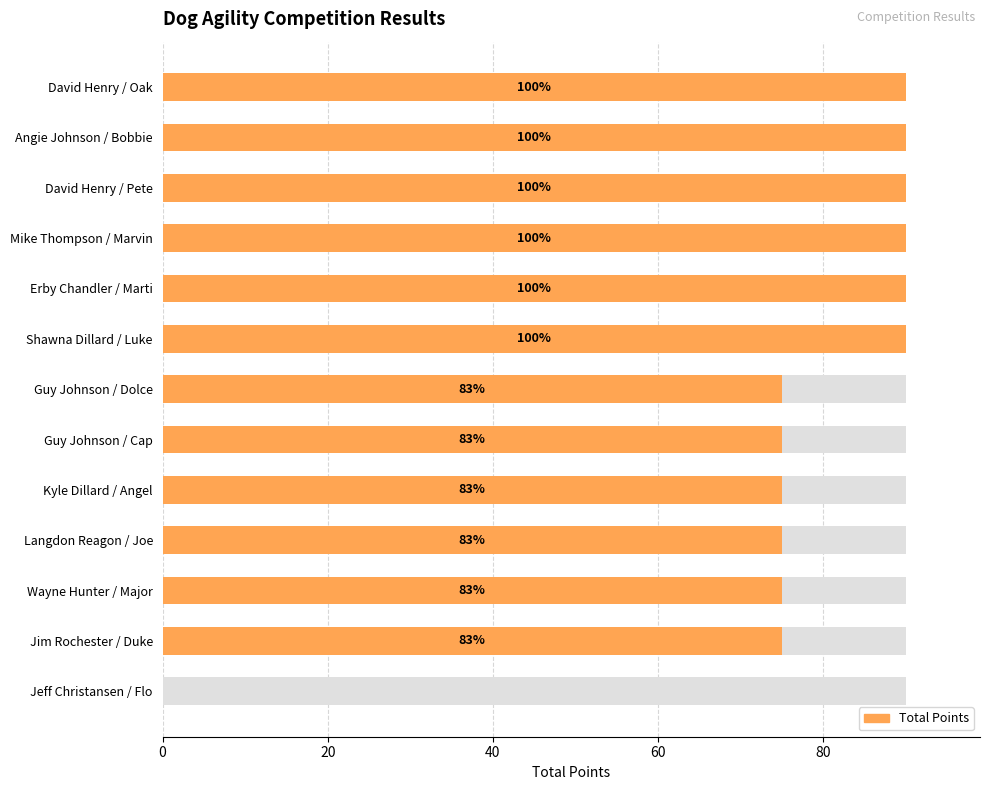

The value at David Henry / Pete is 90. True or false?

True